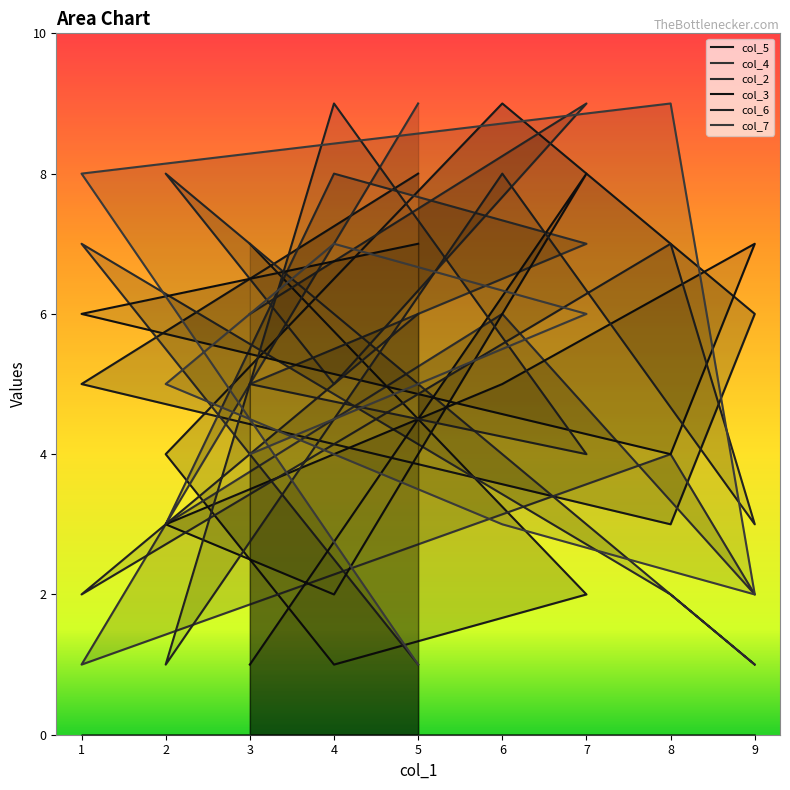

At which category does the chart reach its peak across all series?

6